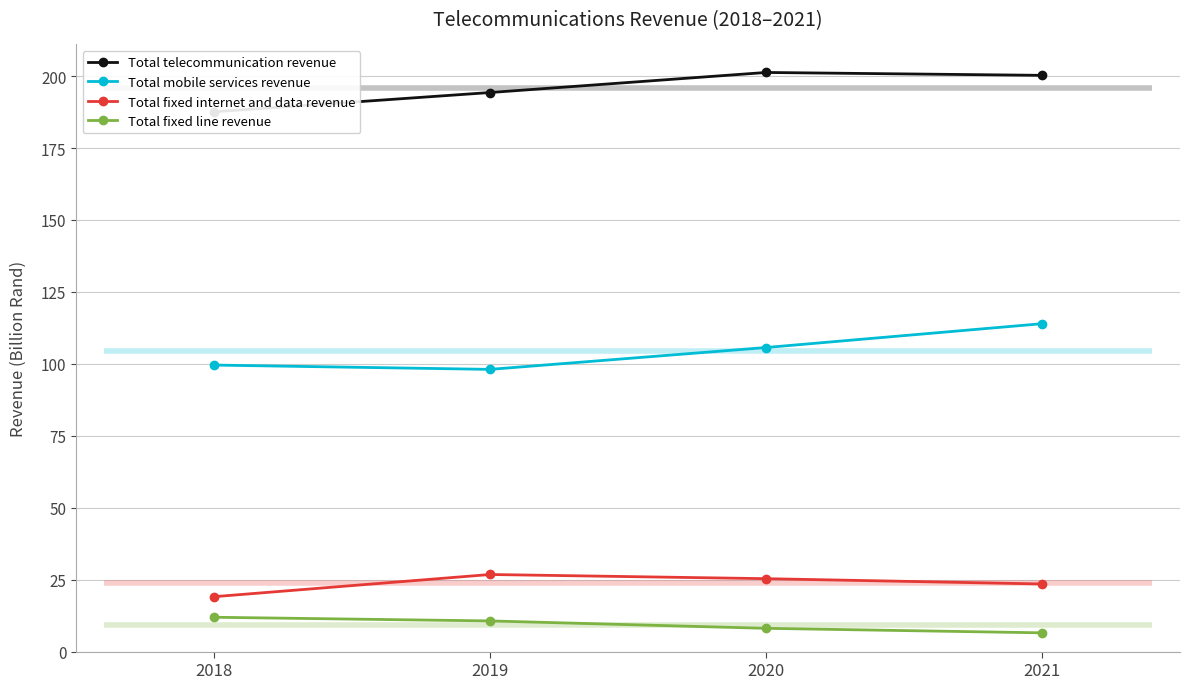

What value does the Total fixed internet and data revenue series have at 2021?

23.5